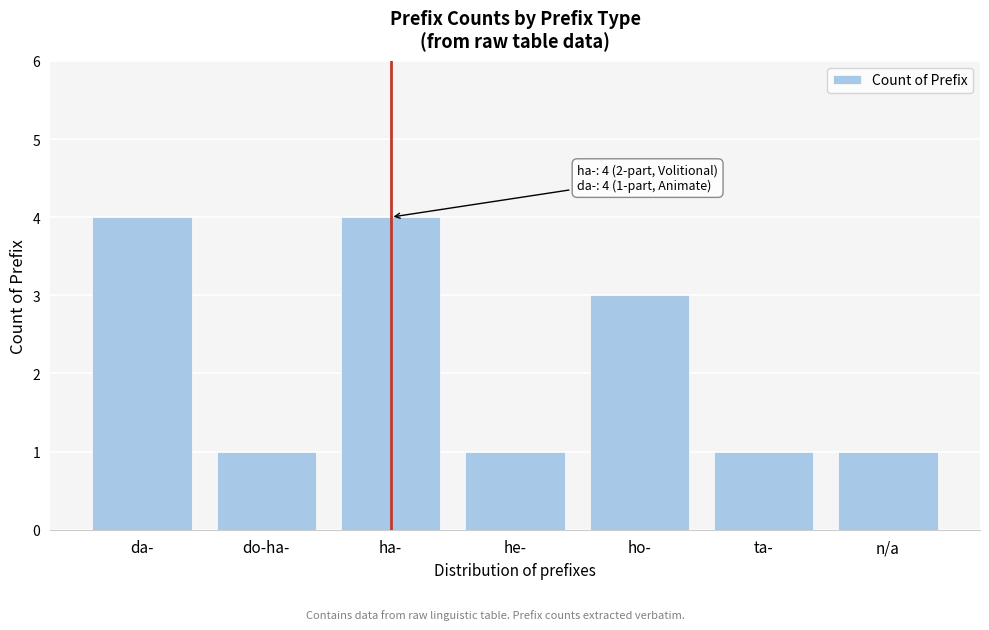

Reading right to left, extract all data points from this chart.

n/a=1	ta-=1	ho-=3	he-=1	ha-=4	do-ha-=1	da-=4